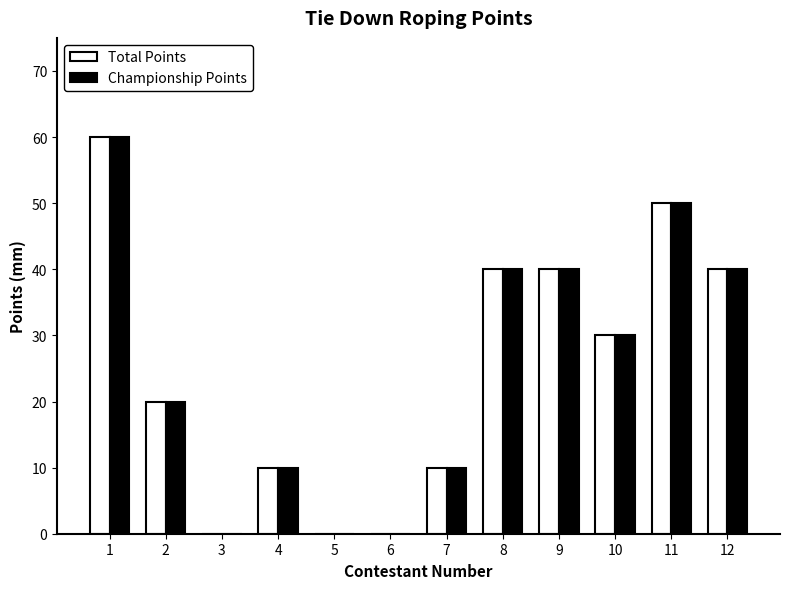

At which label is Championship Points closest to 30?

10